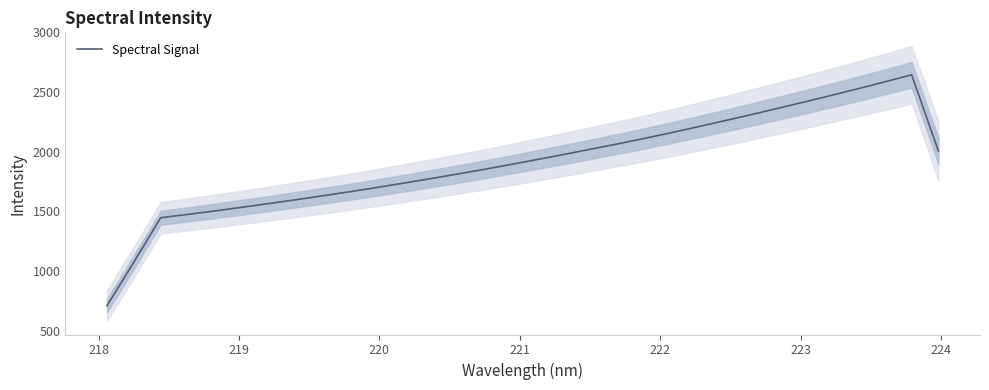

What is the sum of all values?

61001.3